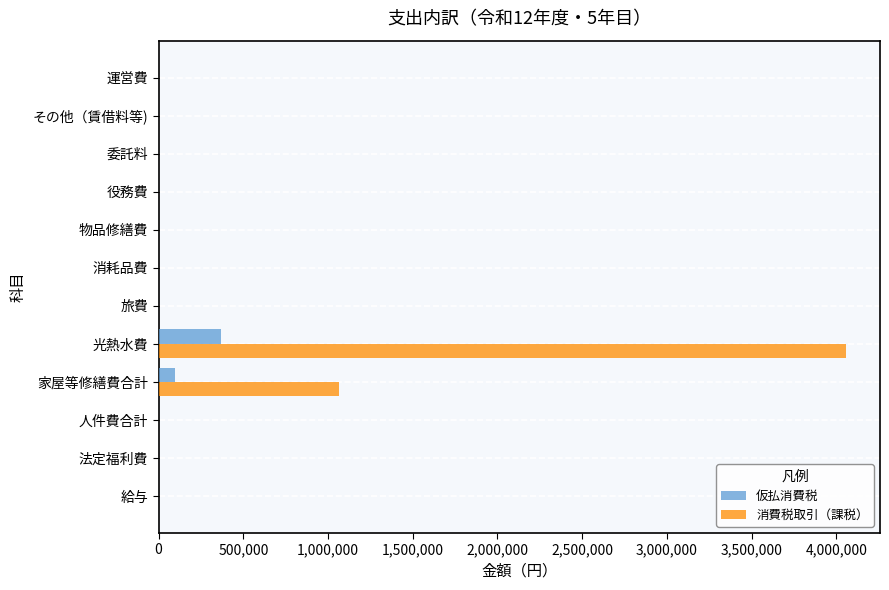

The 消費税取引（課税） series shows 0 at その他（賃借料等). True or false?

True